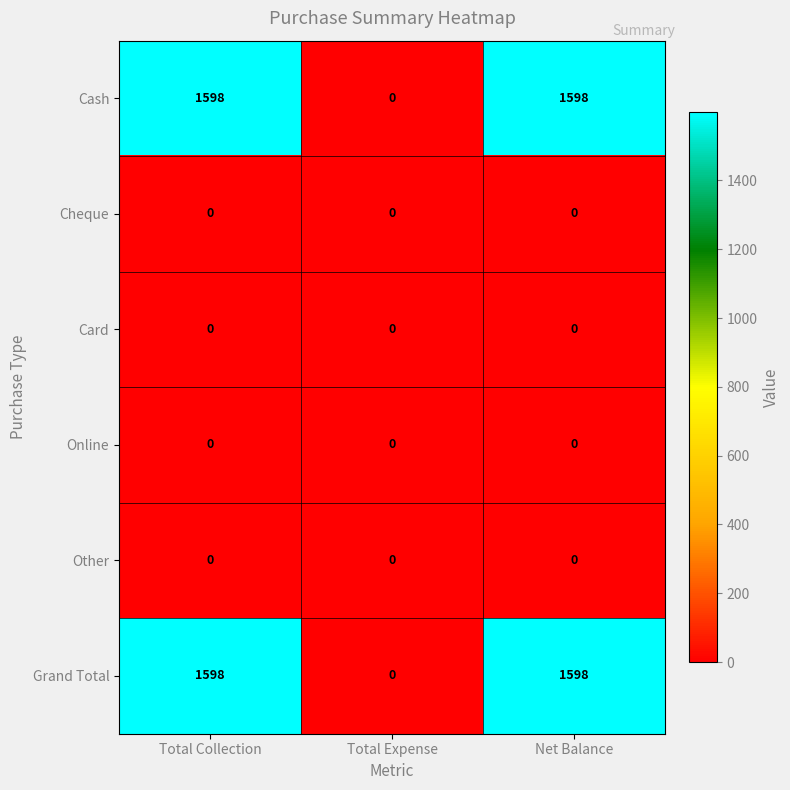

Is it true that Other equals 0 at Total Collection?

True